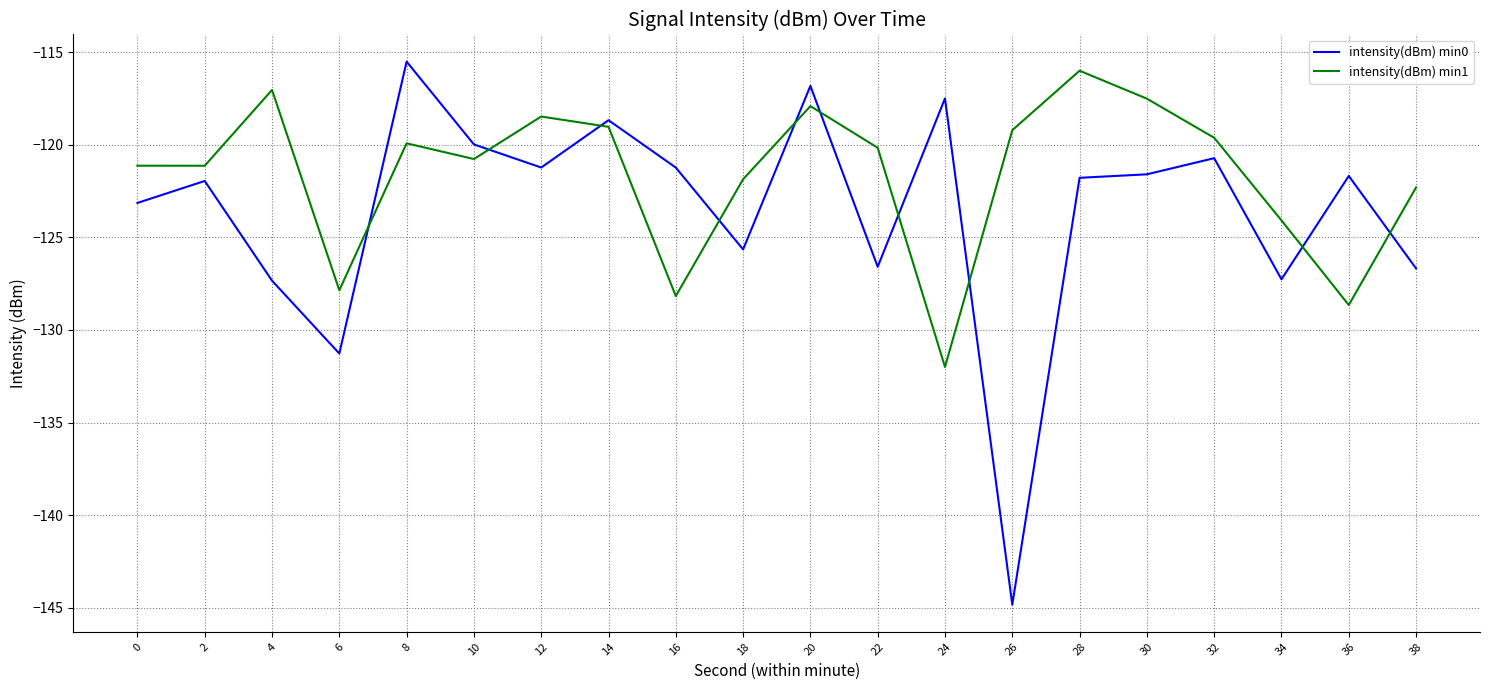

What is the spread (max minus min) of values at 2?

0.8